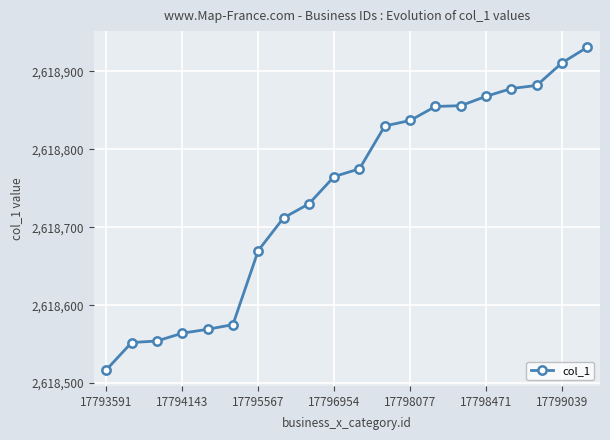

Is this an area chart (filled region under the line)?

No